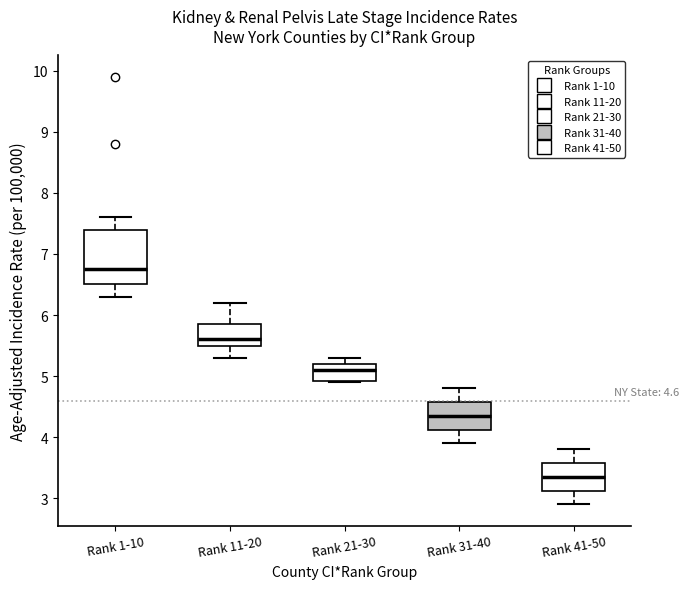

Which box is the tallest, from its lower edge to its upper edge?

Rank 1-10